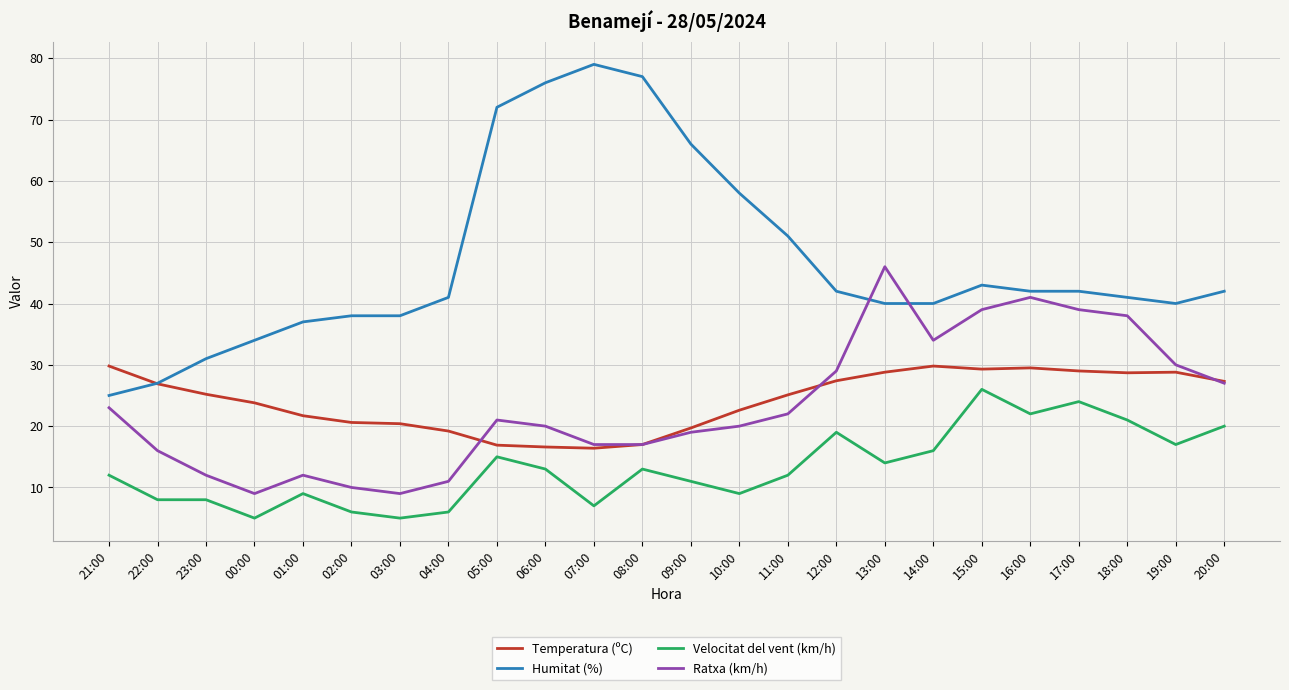

At which category does the chart reach its peak across all series?

07:00